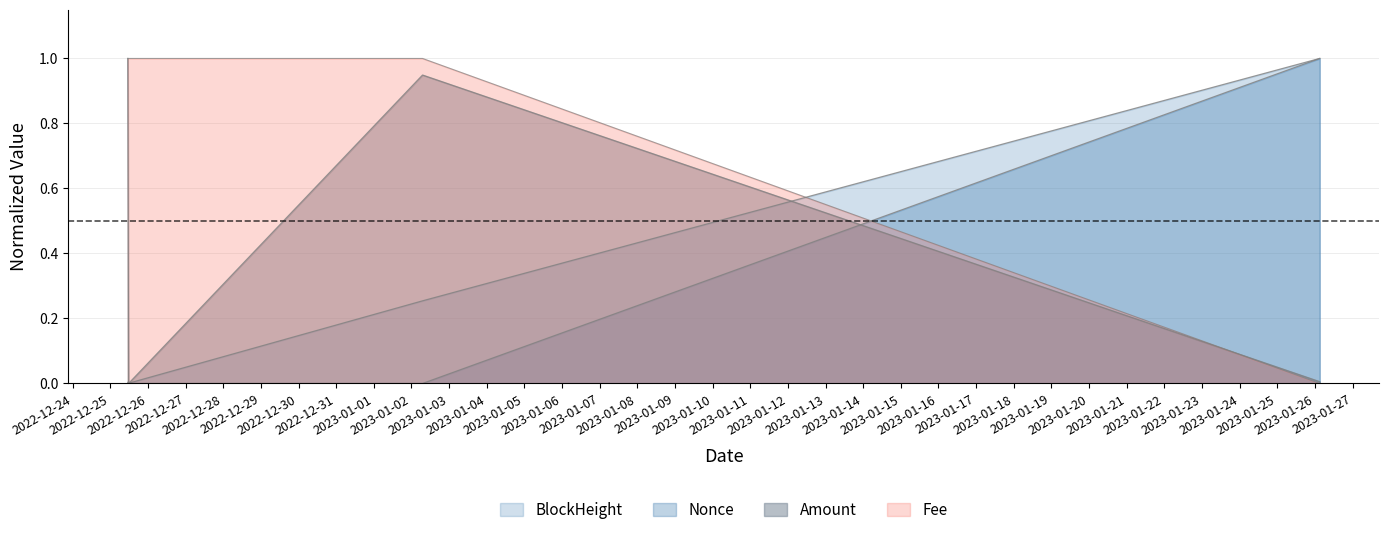

Which series has the widest spread of values?

BlockHeight